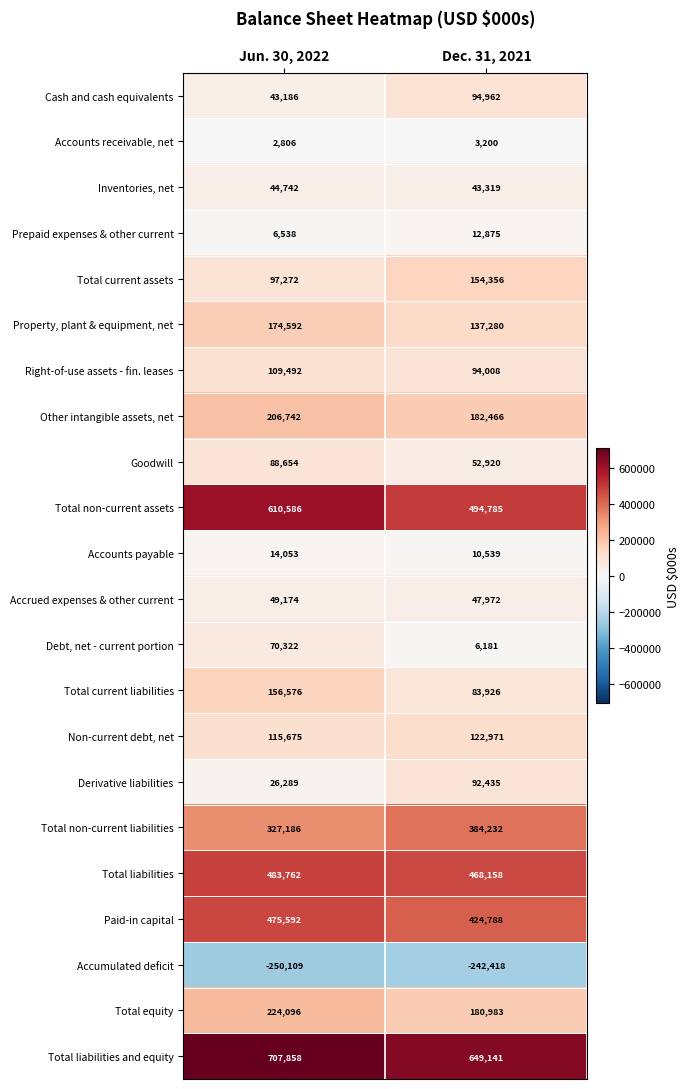

Which label corresponds to the largest value in the chart?

Jun. 30, 2022